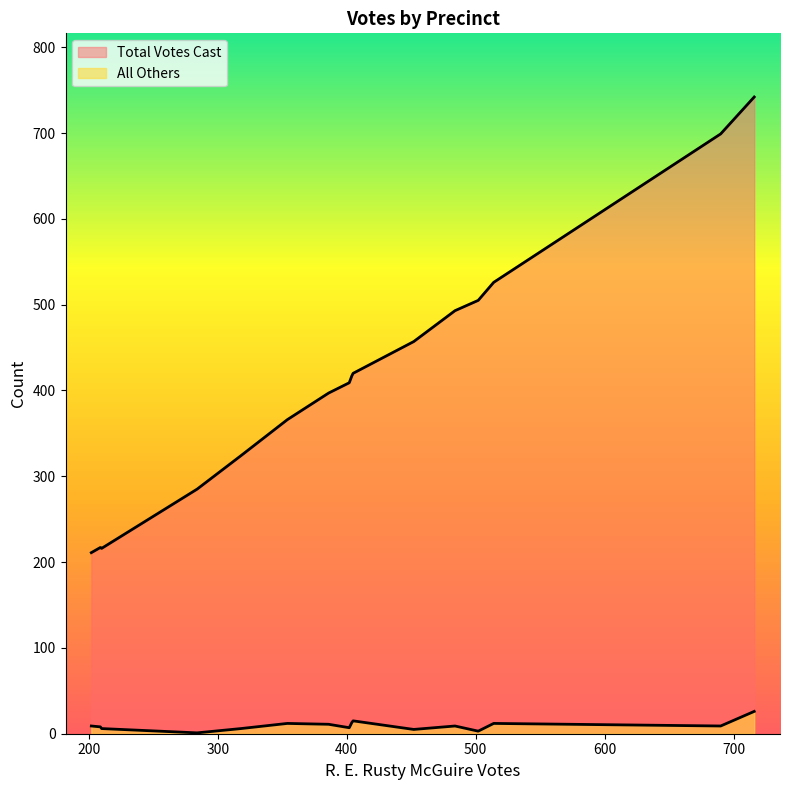

The Total Votes Cast series shows 742 at 716. True or false?

True